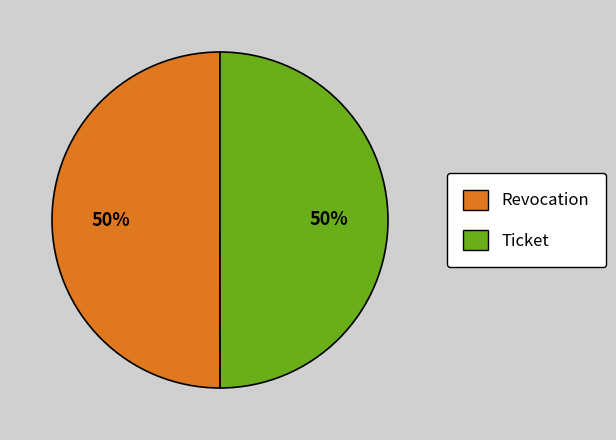

To the nearest percent, what percentage of the pie is Revocation?

50%